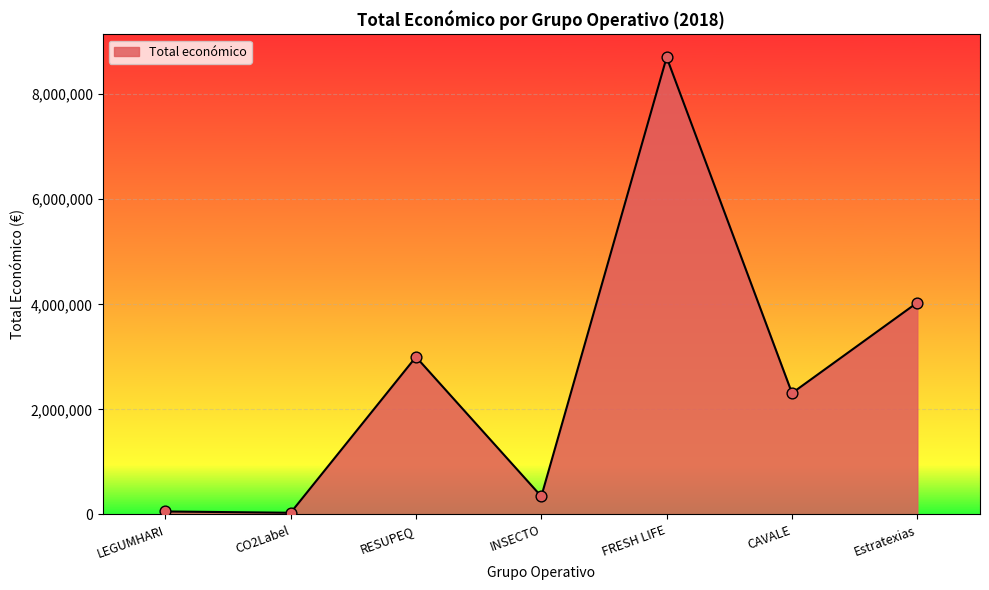

What is the ratio of the value at Estratexias to the value at LEGUMHARI?

70.1